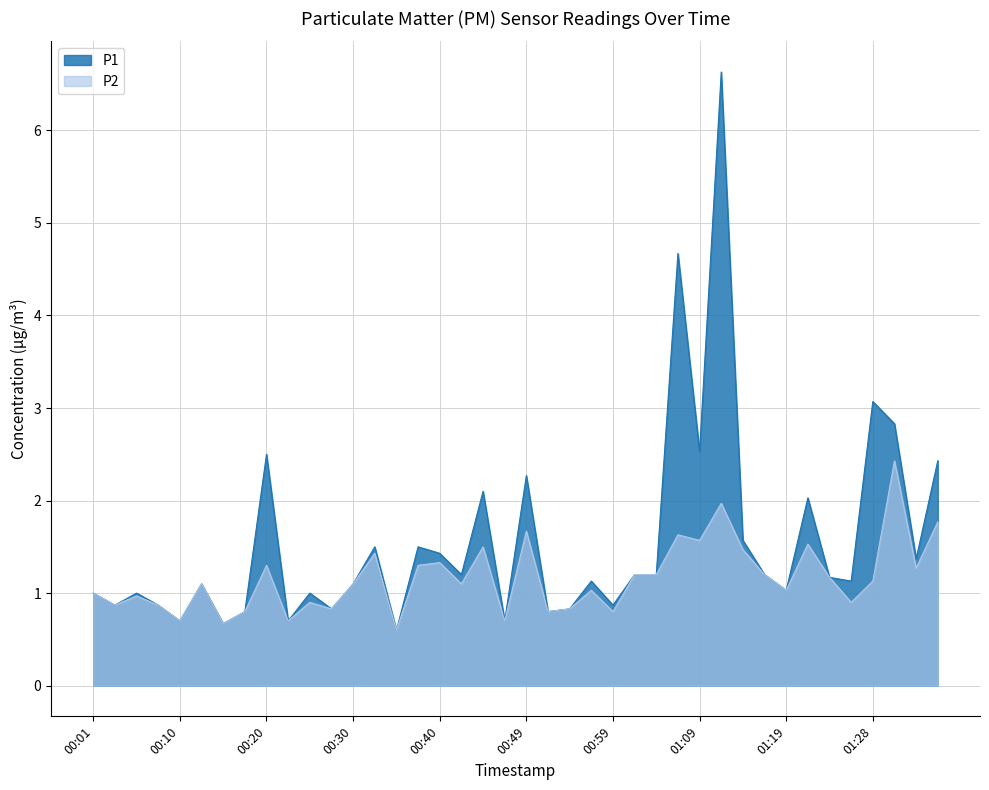

What is the label of the 26th point from the left?

01:02